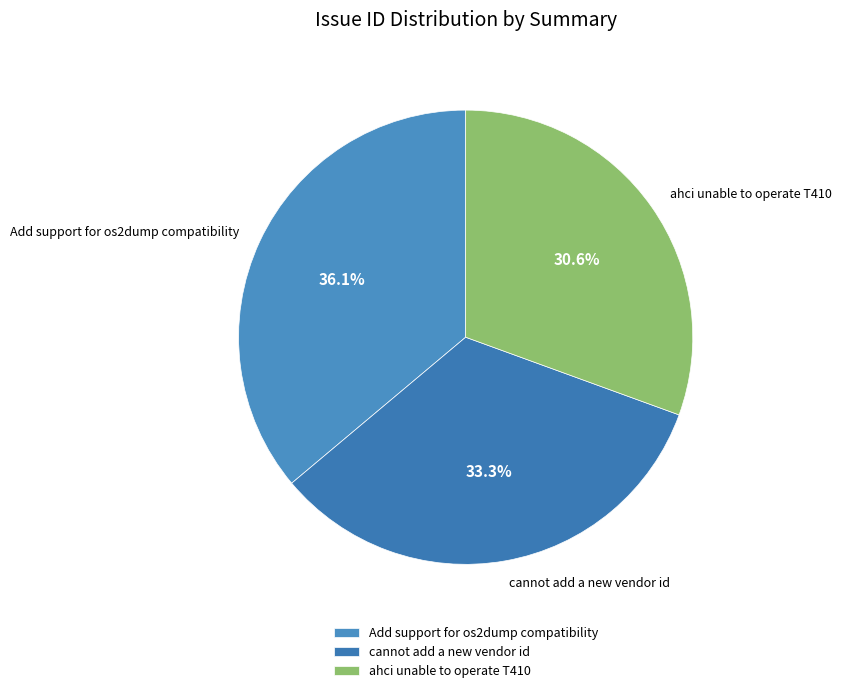

Is it true that Add support for os2dump compatibility is 31% of the pie?

False